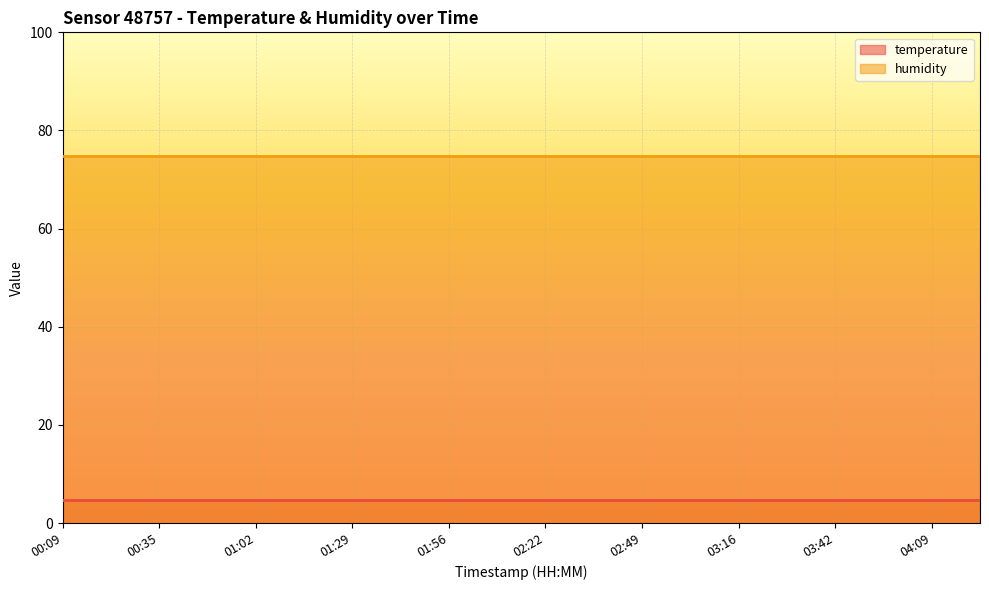

At how many categories does at least one series exceed 16?

20